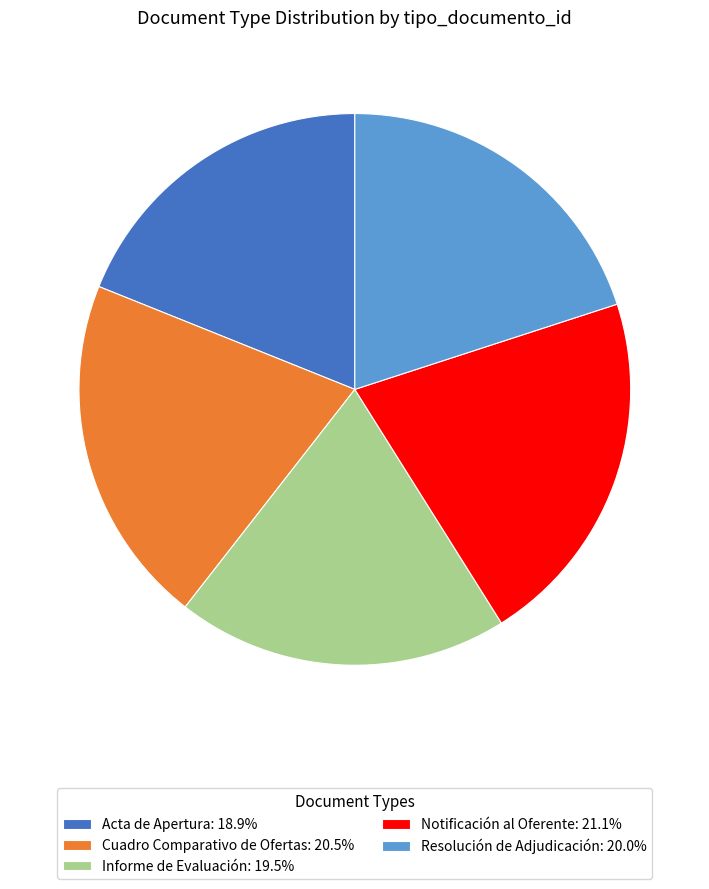

True or false: Resolución de Adjudicación accounts for 20% of the total.

True